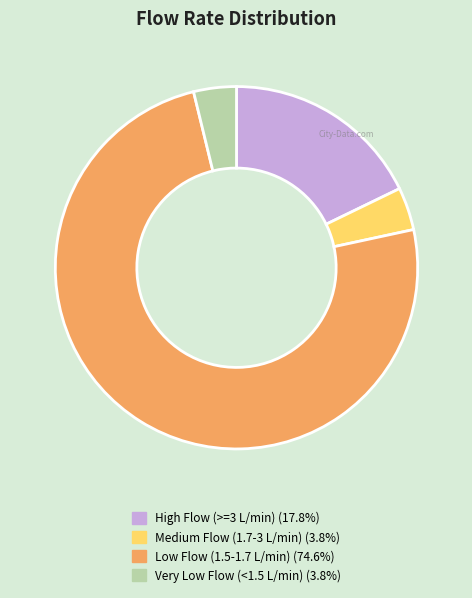

Does any single category account for the majority?

Yes